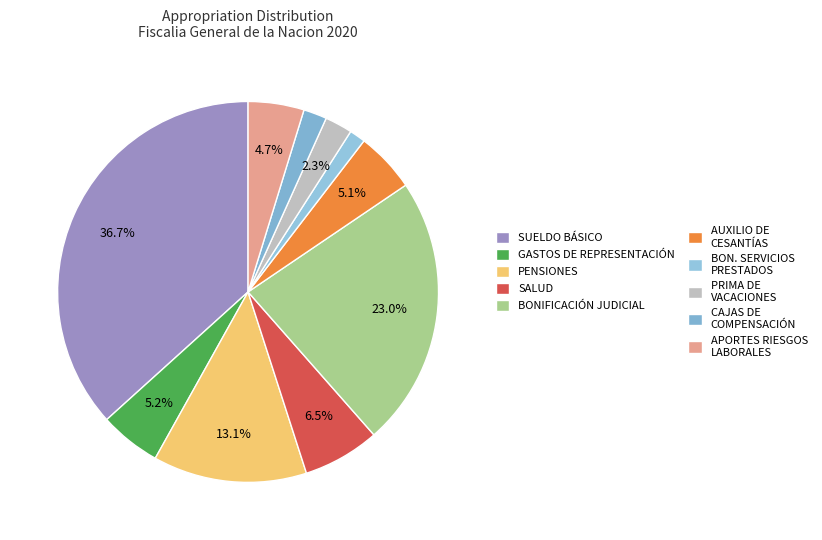

Count the number of slices in the pie.

10